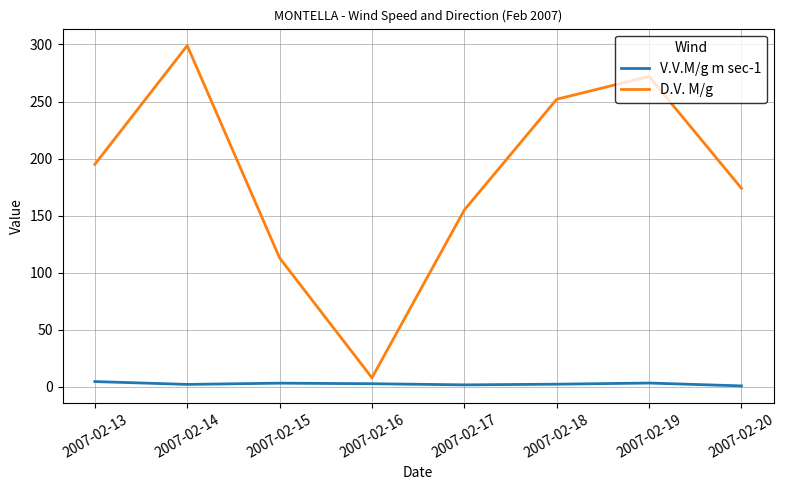

Rank the series by their average value, from highest to lowest.

D.V. M/g, V.V.M/g m sec-1